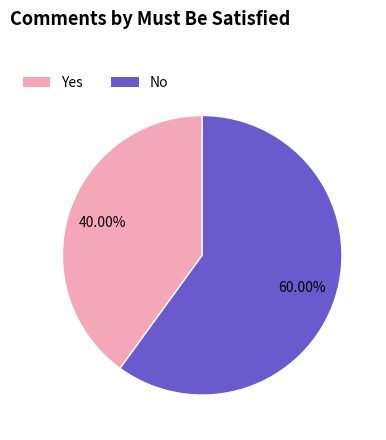

Which slice is the smallest?

Yes